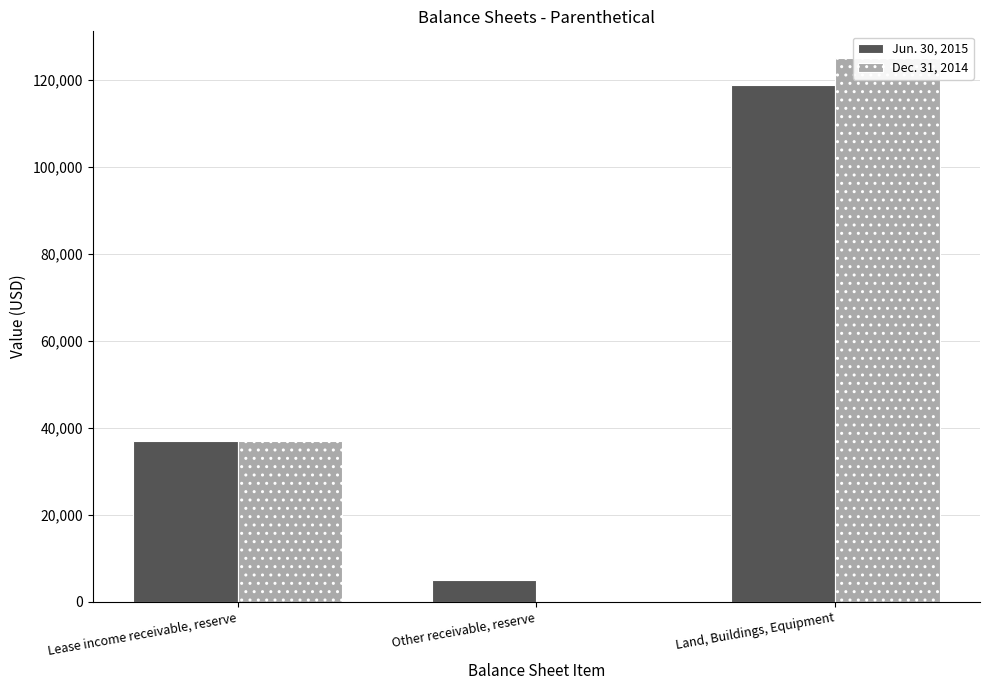

At which category is the sum across all series the highest?

Land, Buildings, Equipment